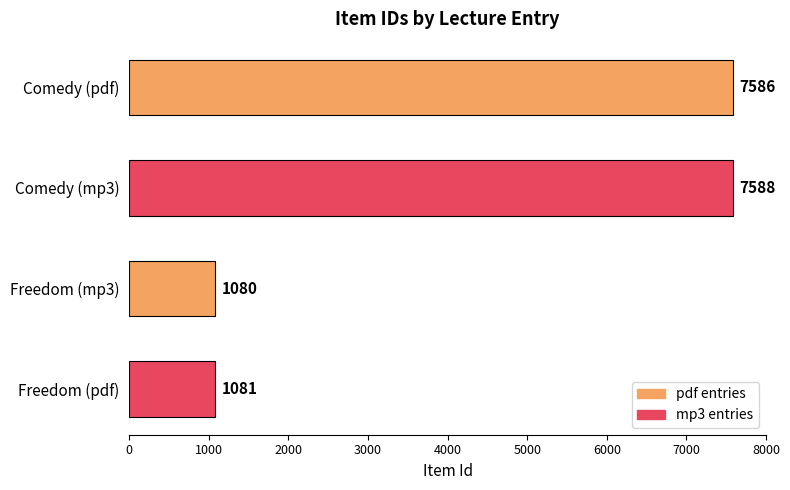

What is the minimum value shown in the chart?

1080